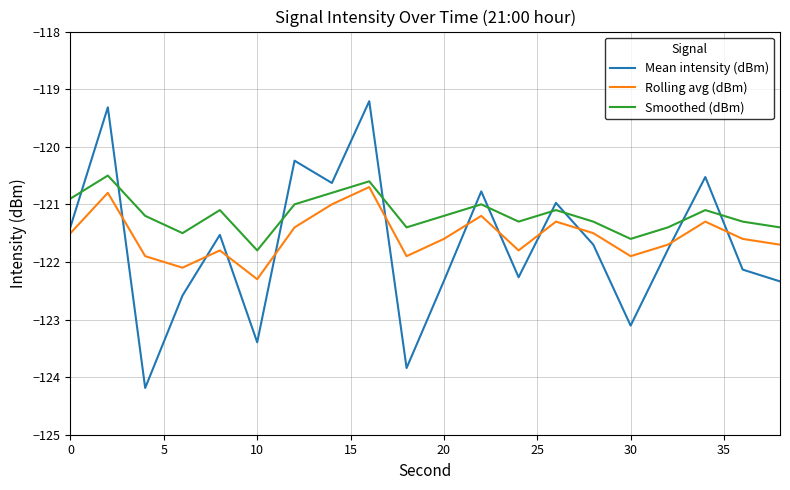

What is the minimum value for Mean intensity (dBm)?

-124.2